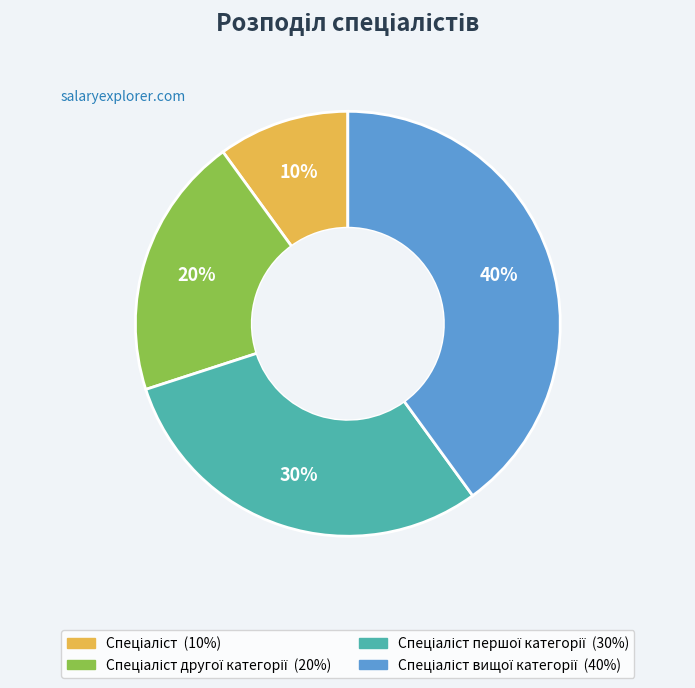

To the nearest percent, what is the average slice percentage?

25%